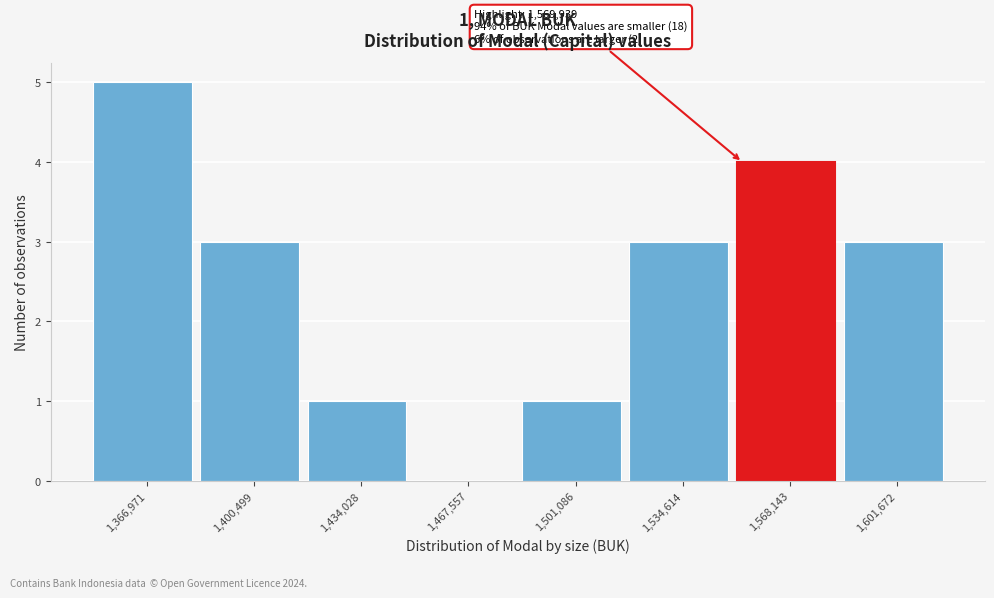

Reading left to right, what are all the values shown in this chart?

1,366,971=5	1,400,499=3	1,434,028=1	1,467,557=0	1,501,086=1	1,534,614=3	1,568,143=4	1,601,672=3